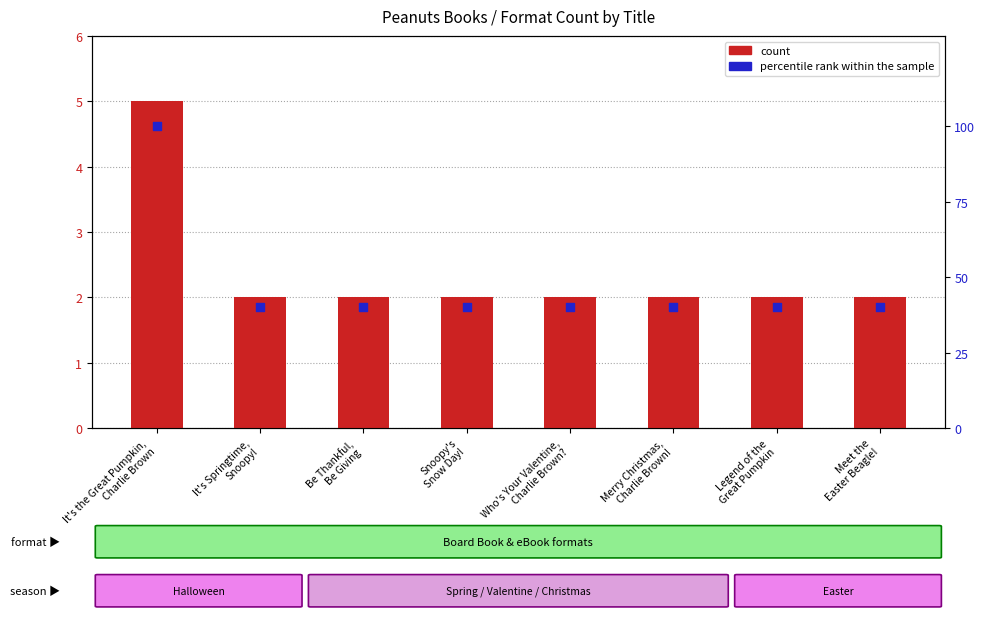

At which category is the sum across all series the highest?

It's the Great Pumpkin,
Charlie Brown